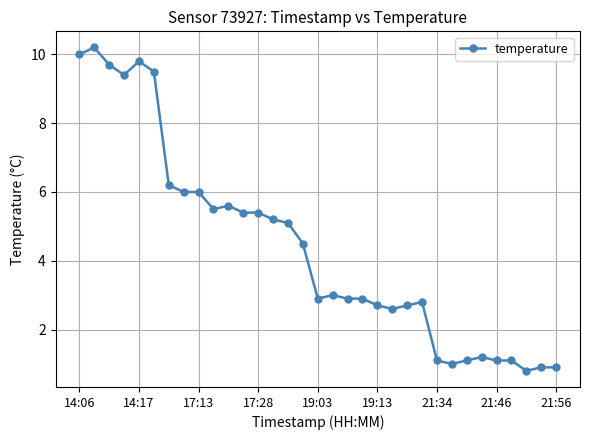

What is the minimum value shown in the chart?

0.8